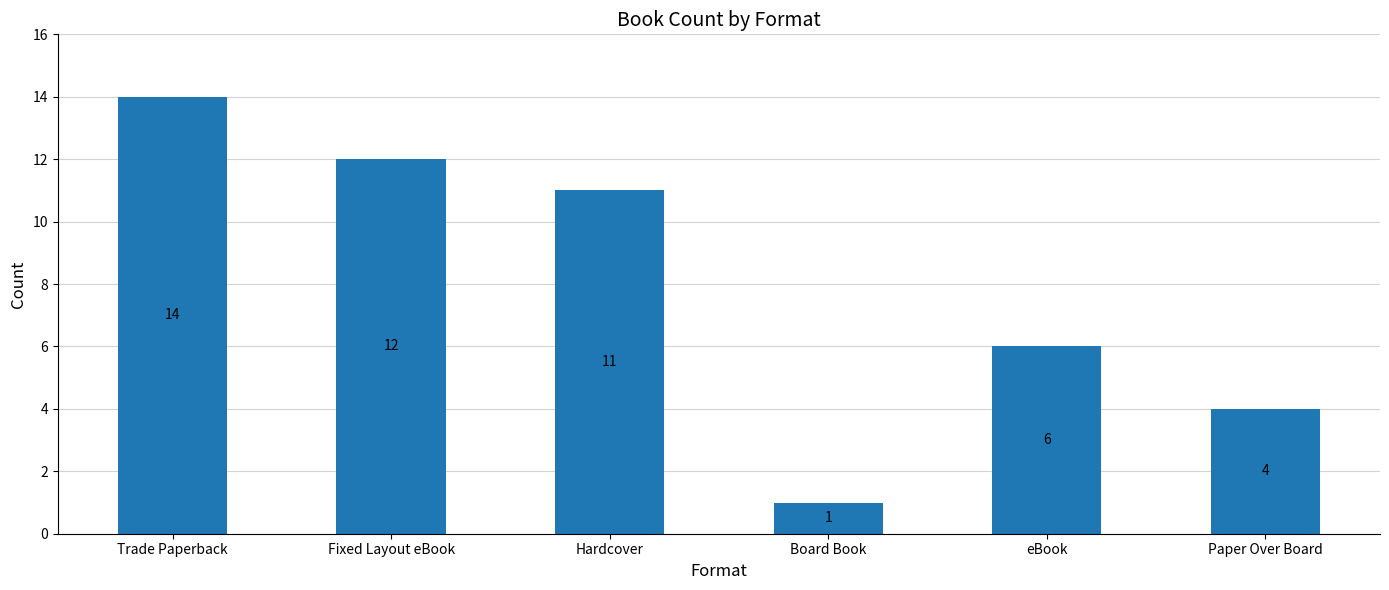

At which category does the chart reach its minimum across all series?

Board Book